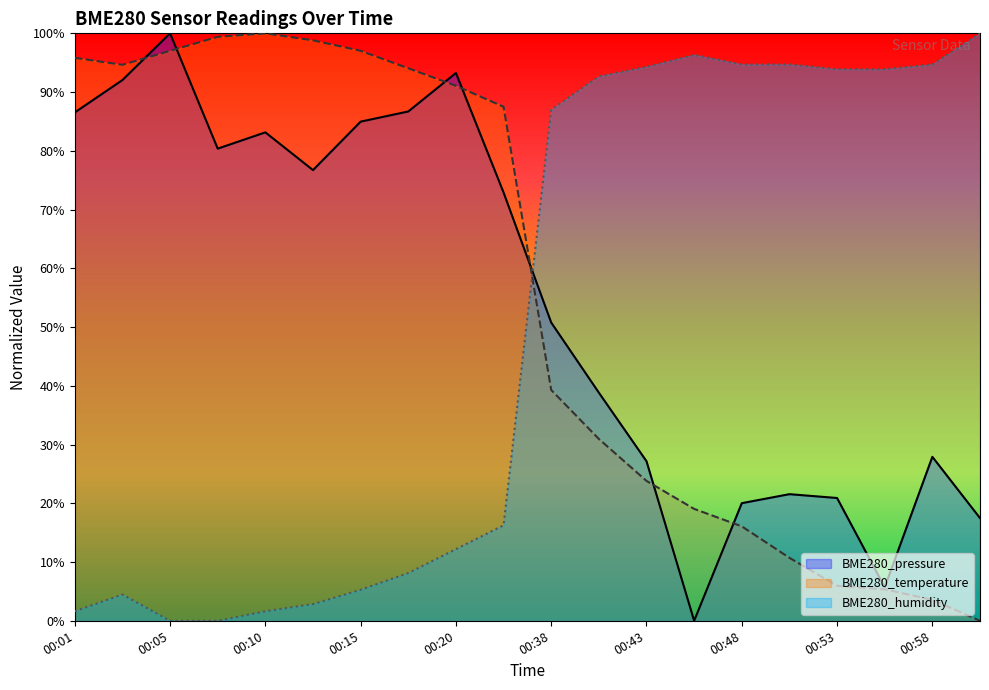

Reading left to right, transcribe all the data shown in this chart.

BME280_pressure: 86.5	92.0	100.0	80.4	83.1	76.7	85.0	86.7	93.3	72.9	50.8	38.8	27.2	0.0	20.0	21.6	20.9	5.7	27.9	17.5
BME280_temperature: 95.8	94.6	97.0	99.4	100.0	98.8	97.0	94.0	91.1	87.5	39.3	31.0	23.8	19.0	16.1	10.7	6.0	5.4	3.6	0.0
BME280_humidity: 1.6	4.5	0.0	0.0	1.6	2.8	5.3	8.1	12.2	16.3	87.0	92.7	94.3	96.3	94.7	94.7	93.9	93.9	94.7	100.0